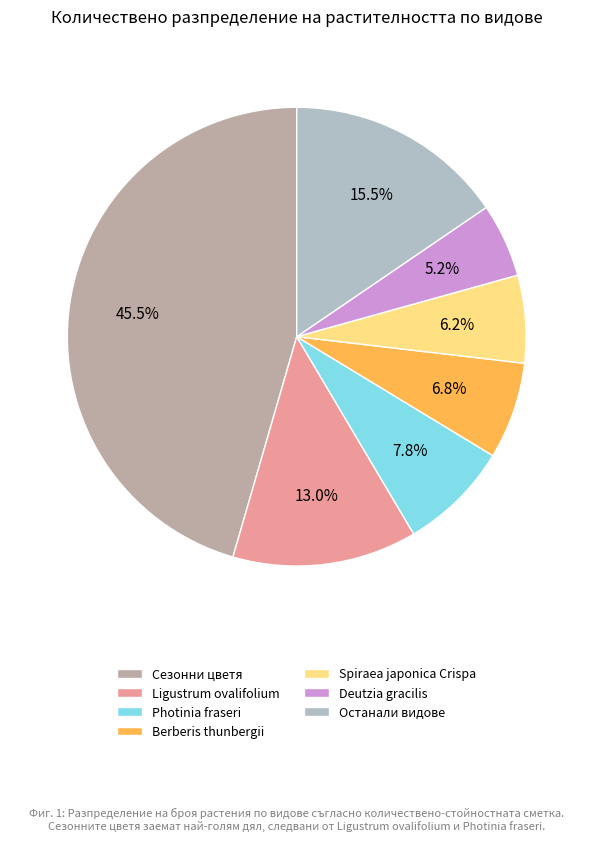

Which category has the biggest portion of the pie?

Сезонни цветя